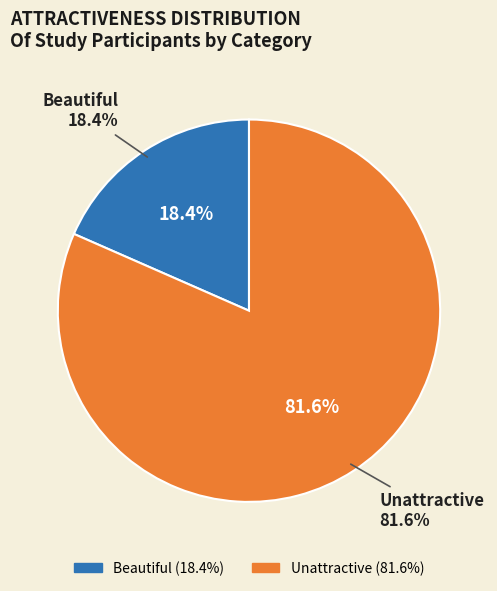

Approximately how many times larger is the value at Beautiful compared to Unattractive?

0.2